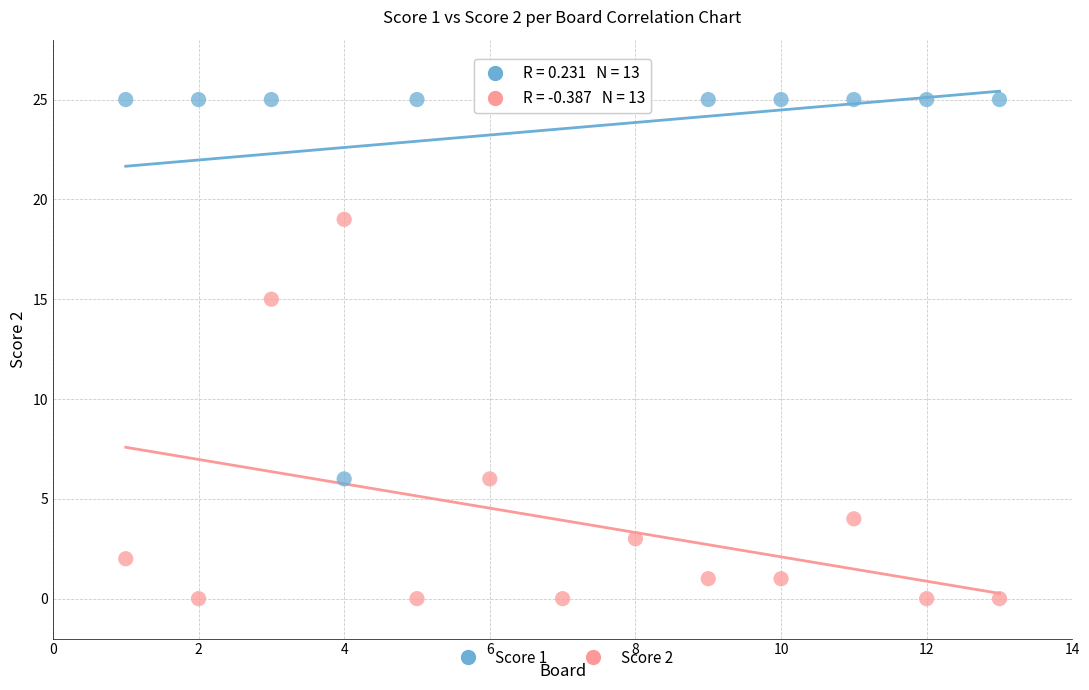

What is the X range (max minus min) for the scatter plot?

12